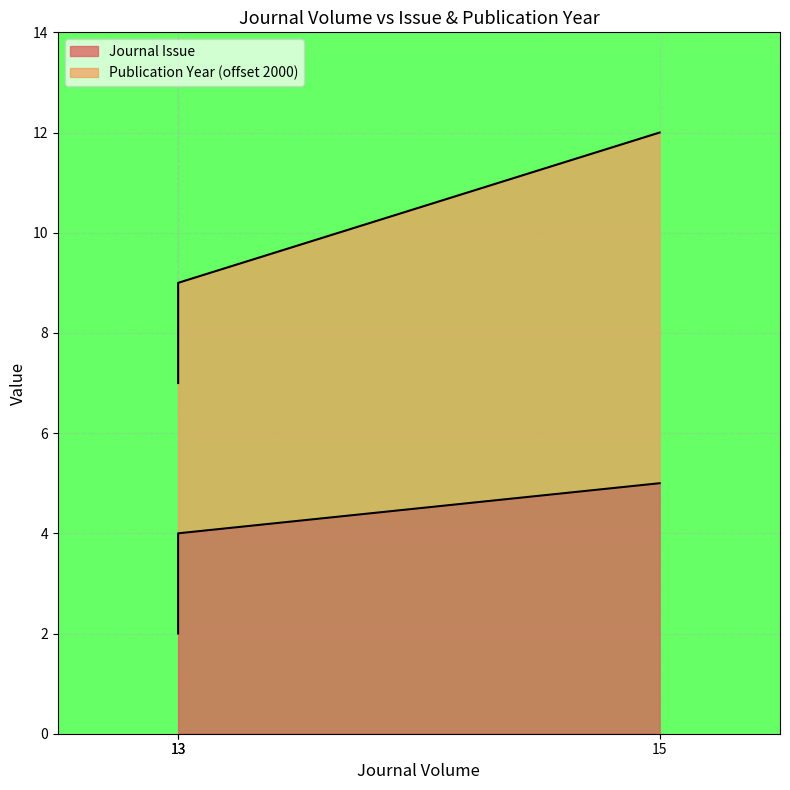

What is the average value?

4